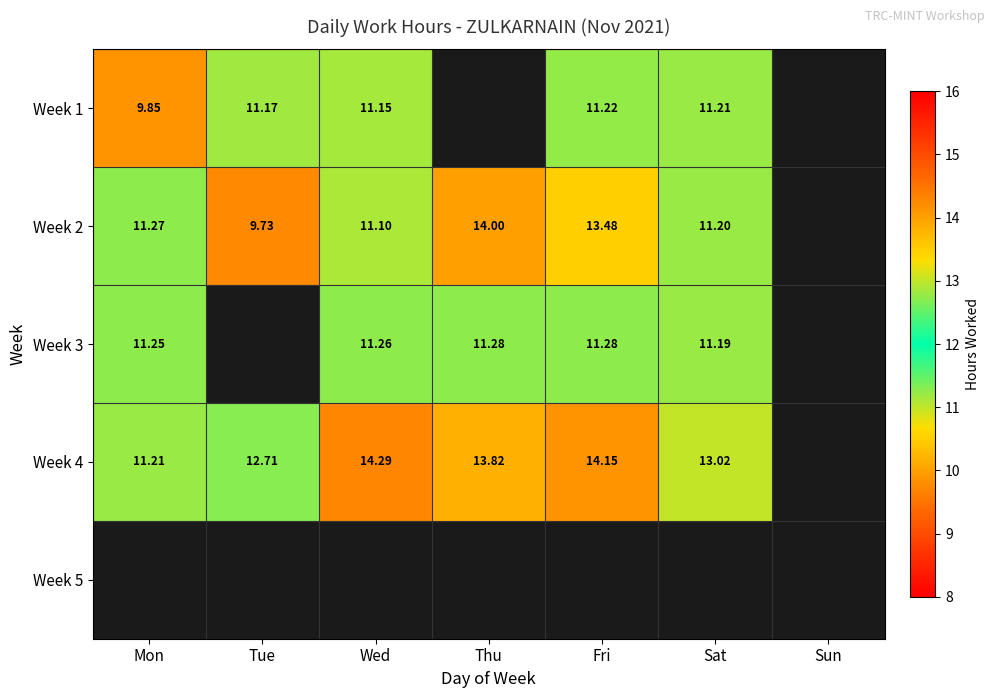

What is the greatest value displayed?

14.3